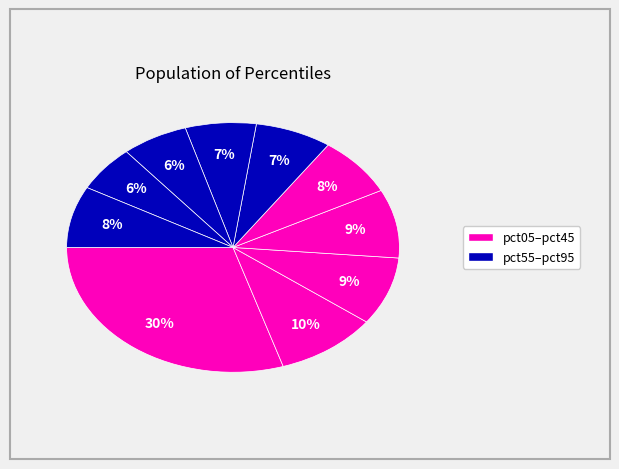

Is there any slice that represents more than half of the pie?

No